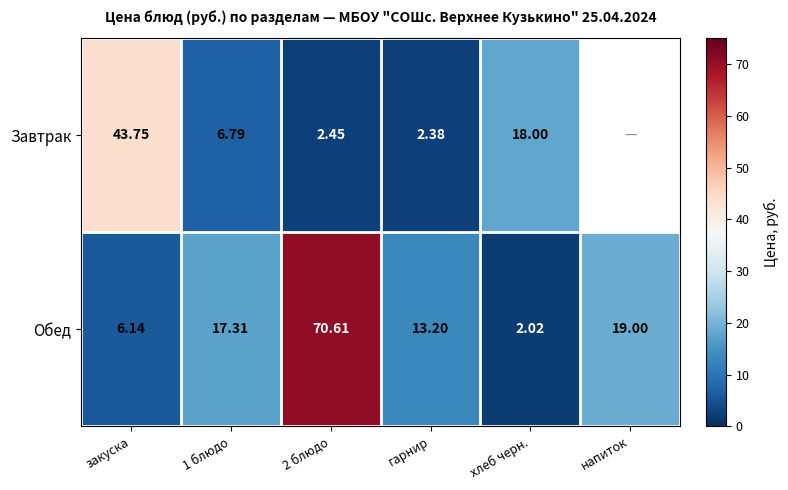

Is the value of Обед at закуска greater than the value of Завтрак at гарнир?

Yes